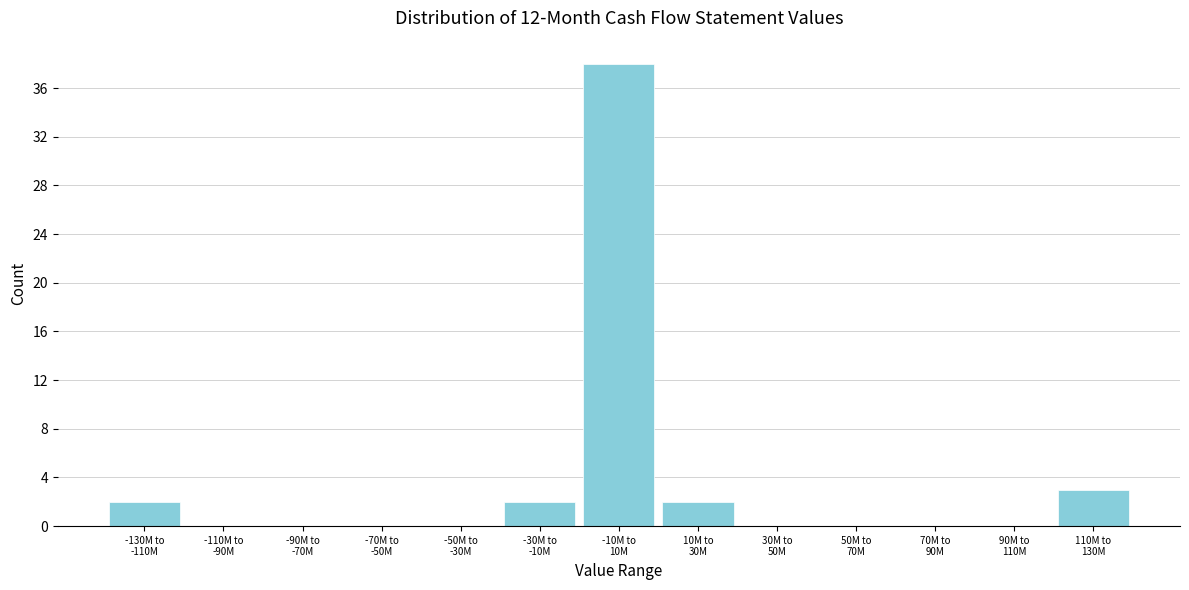

What is the maximum value shown in the chart?

38